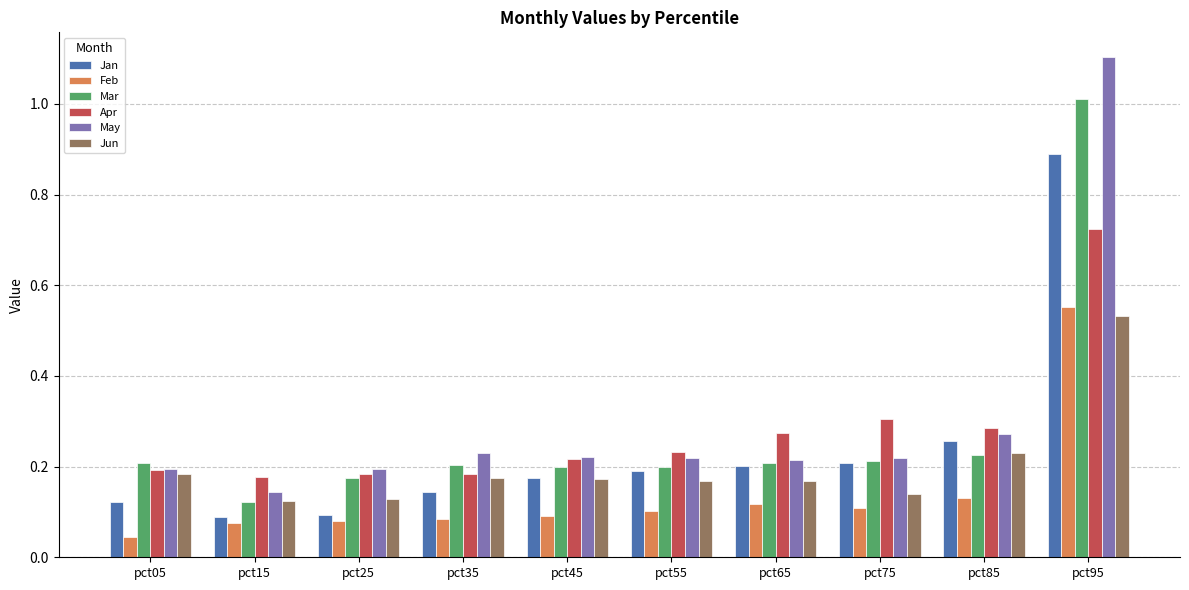

Count the Jan values in the range 0 to 1.

10